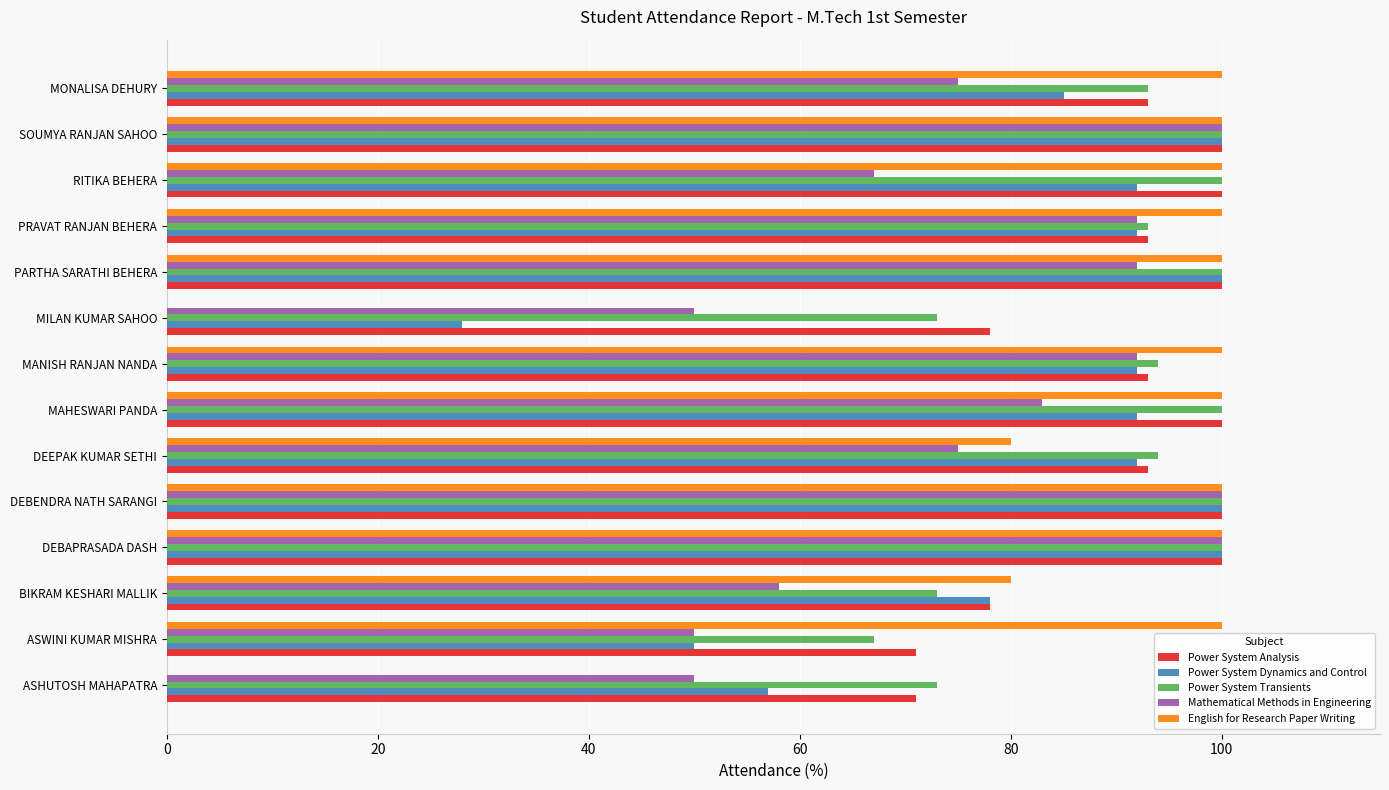

The value of English for Research Paper Writing at DEEPAK KUMAR SETHI is 122. True or false?

False